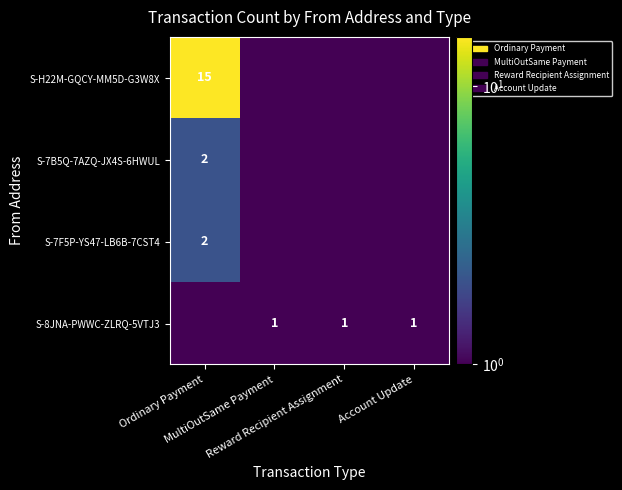

At how many categories does at least one series exceed 11?

1